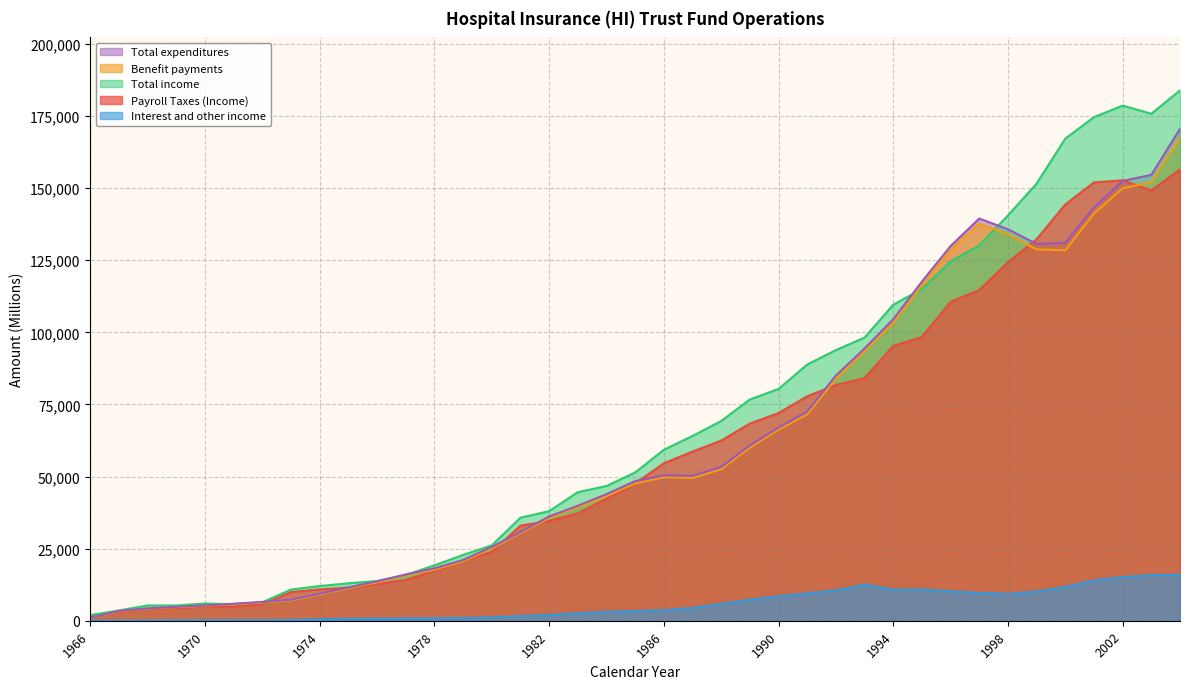

What is the value of the Payroll Taxes (Income) point at the 25th from the left?

72013